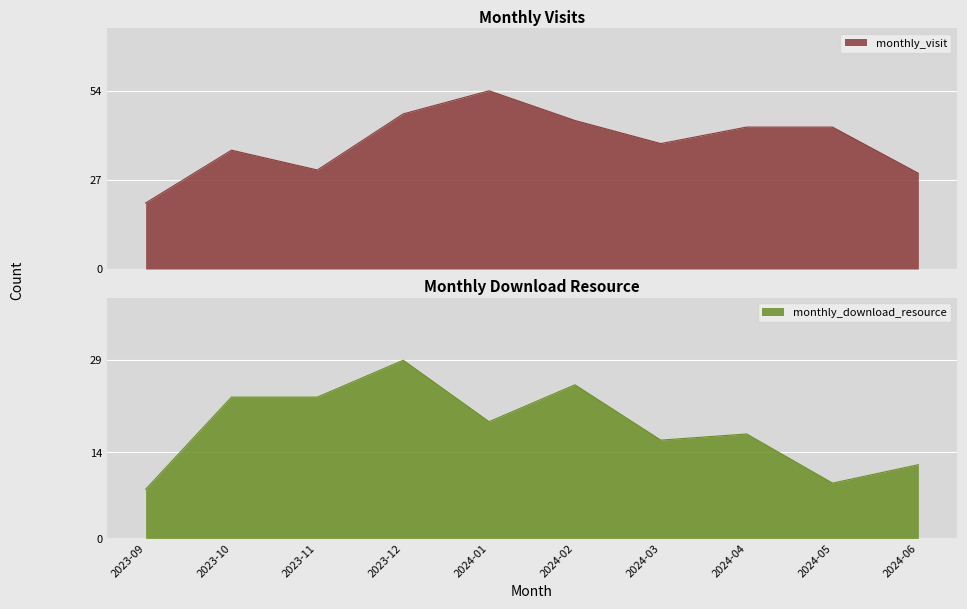

What is the highest value of the monthly_download_resource series?

29